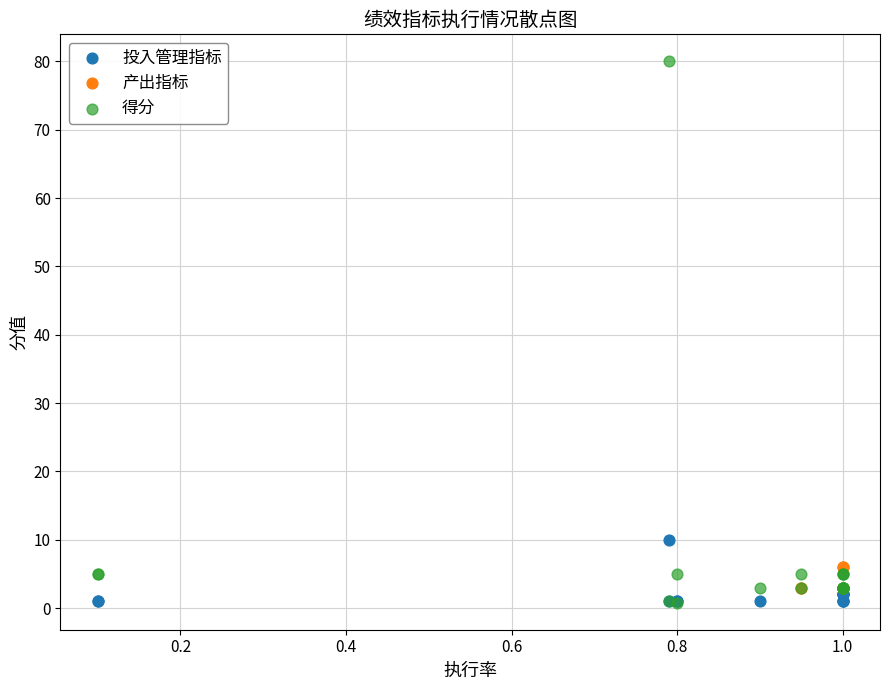

Which series has the largest Y range (max minus min)?

得分